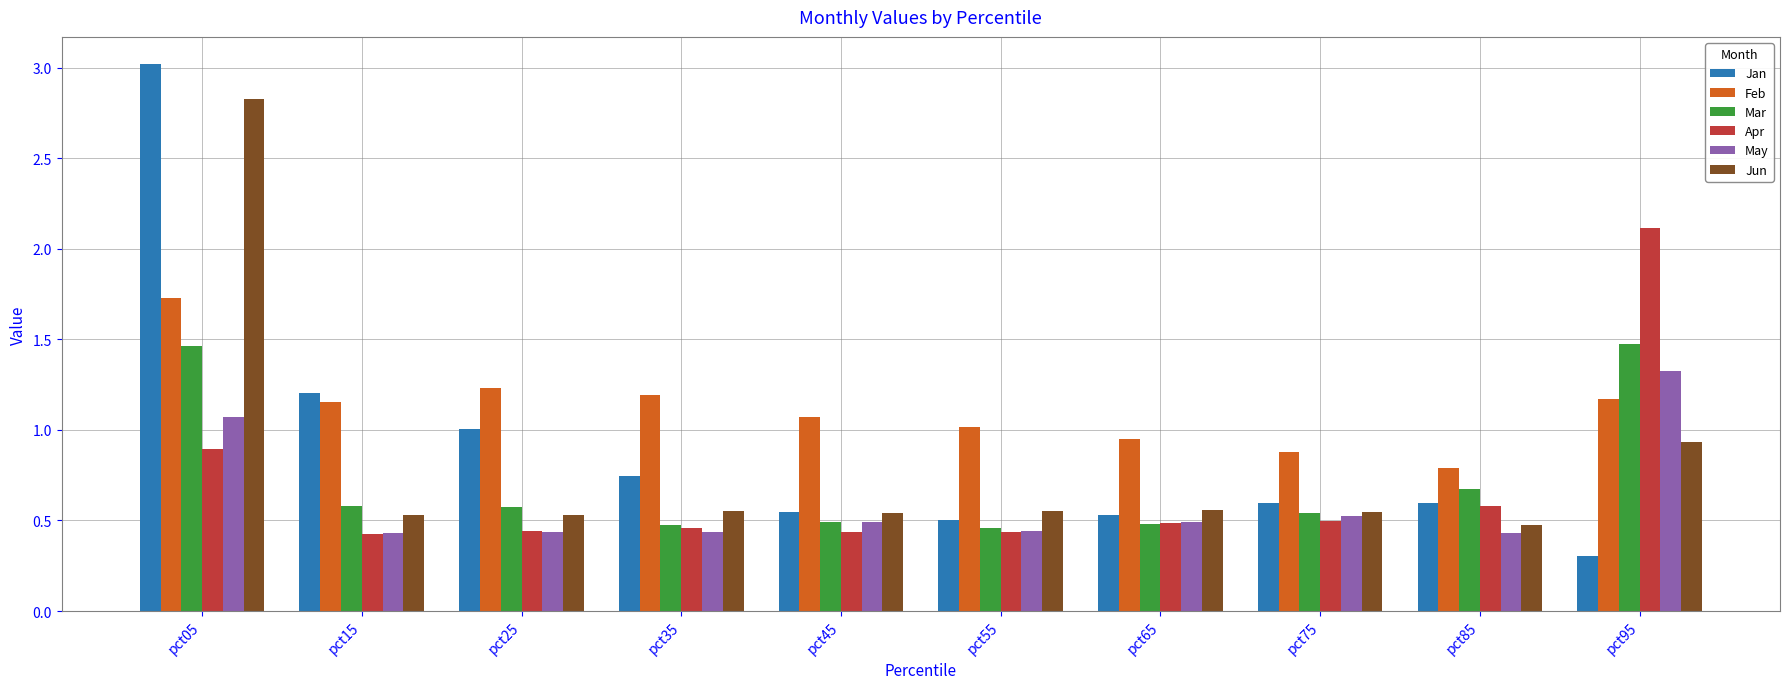

What value does the Jun series have at pct05?

2.8